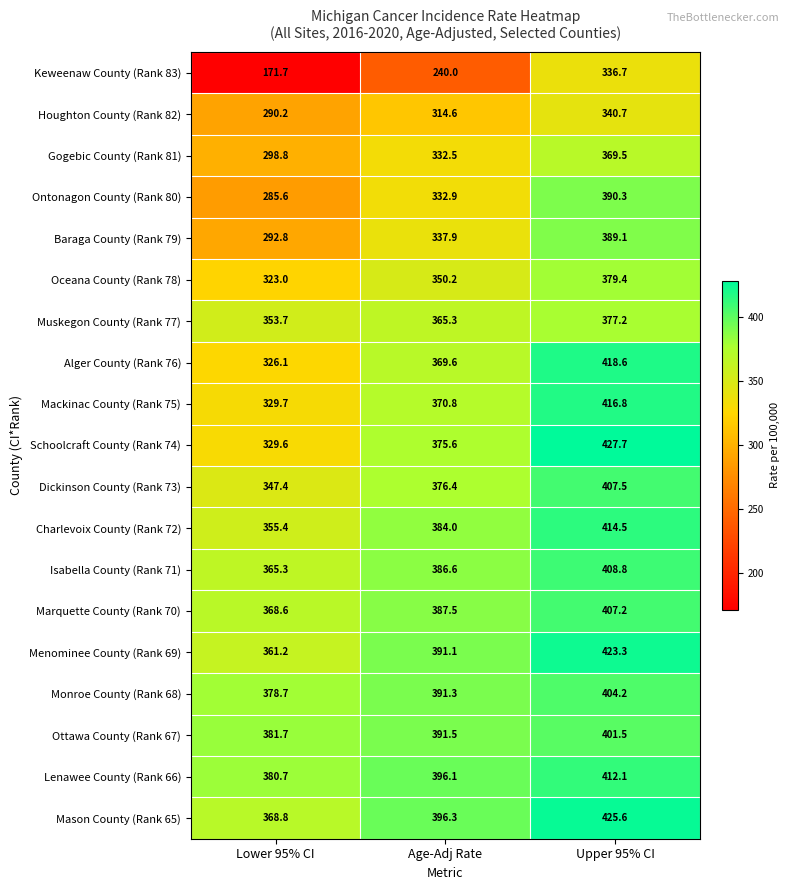

At which label does Oceana County (Rank 78) reach its peak?

Upper 95% CI